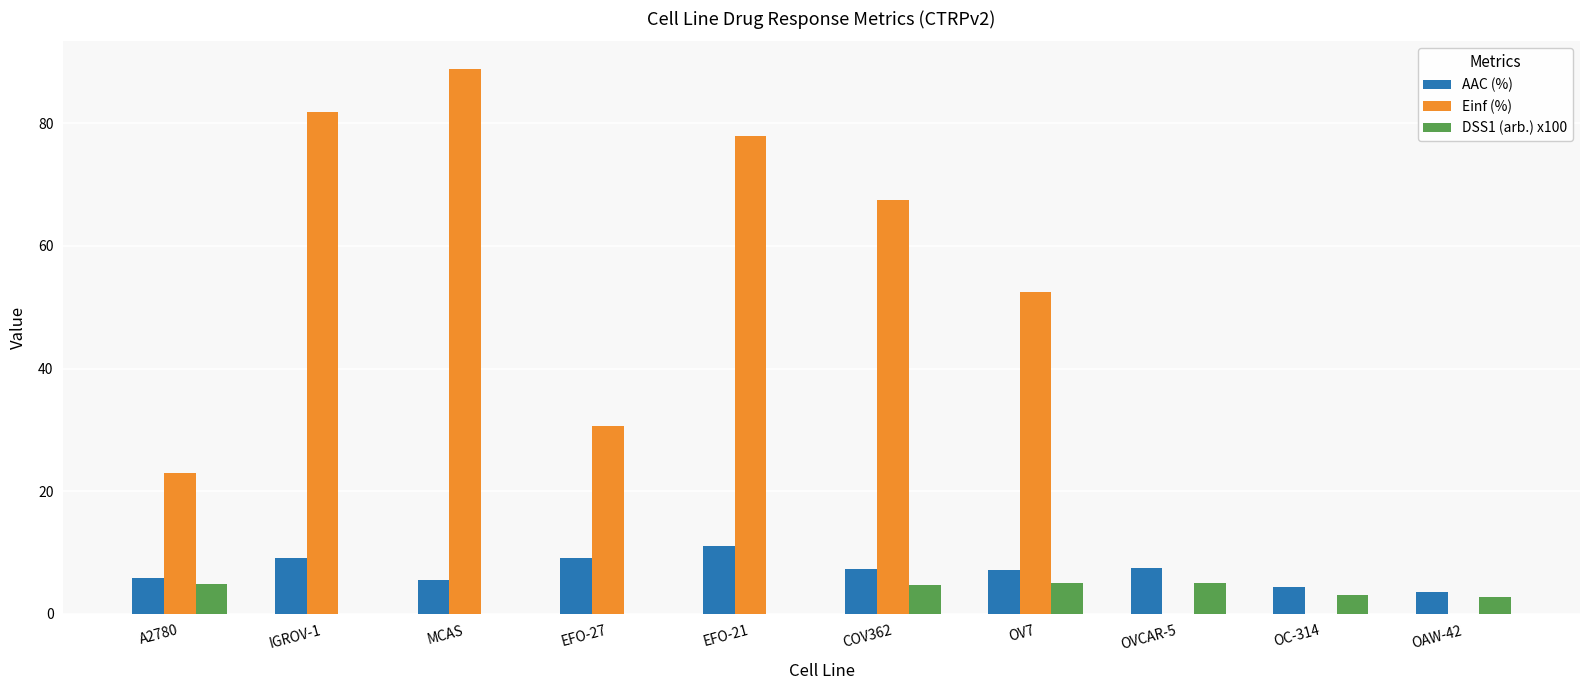

At which category is the sum across all series the highest?

MCAS